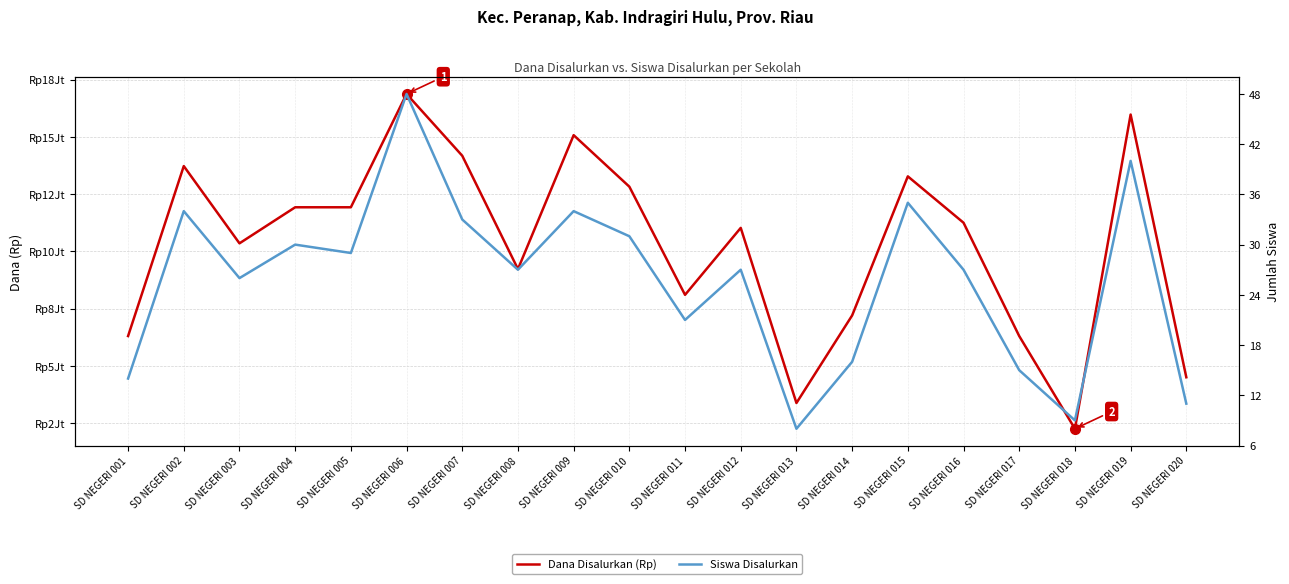

True or false: Dana Disalurkan (Rp) and Siswa Disalurkan intersect in this chart.

False